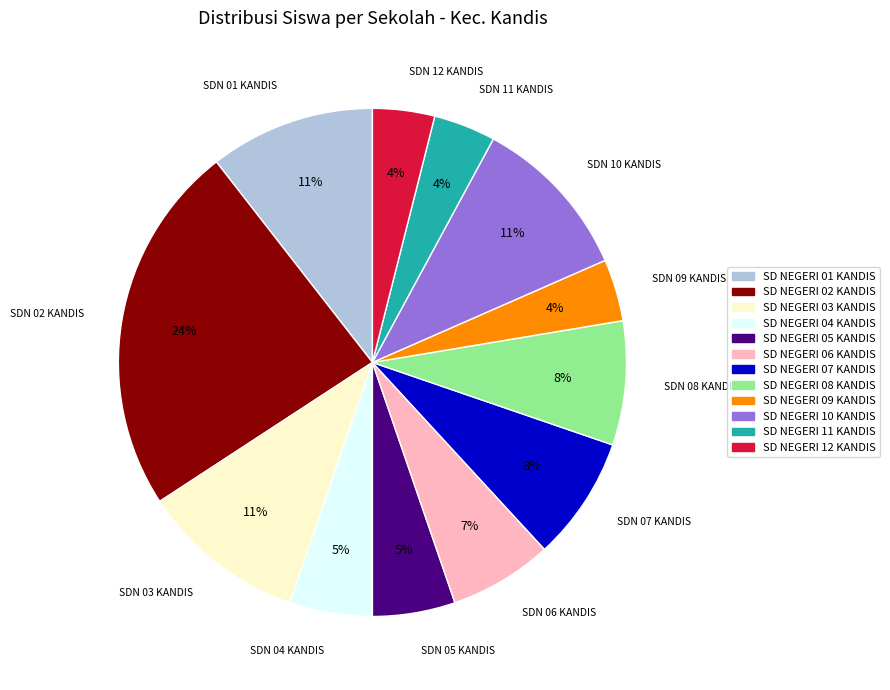

What percentage is the SD NEGERI 08 KANDIS slice, to the nearest percent?

8%